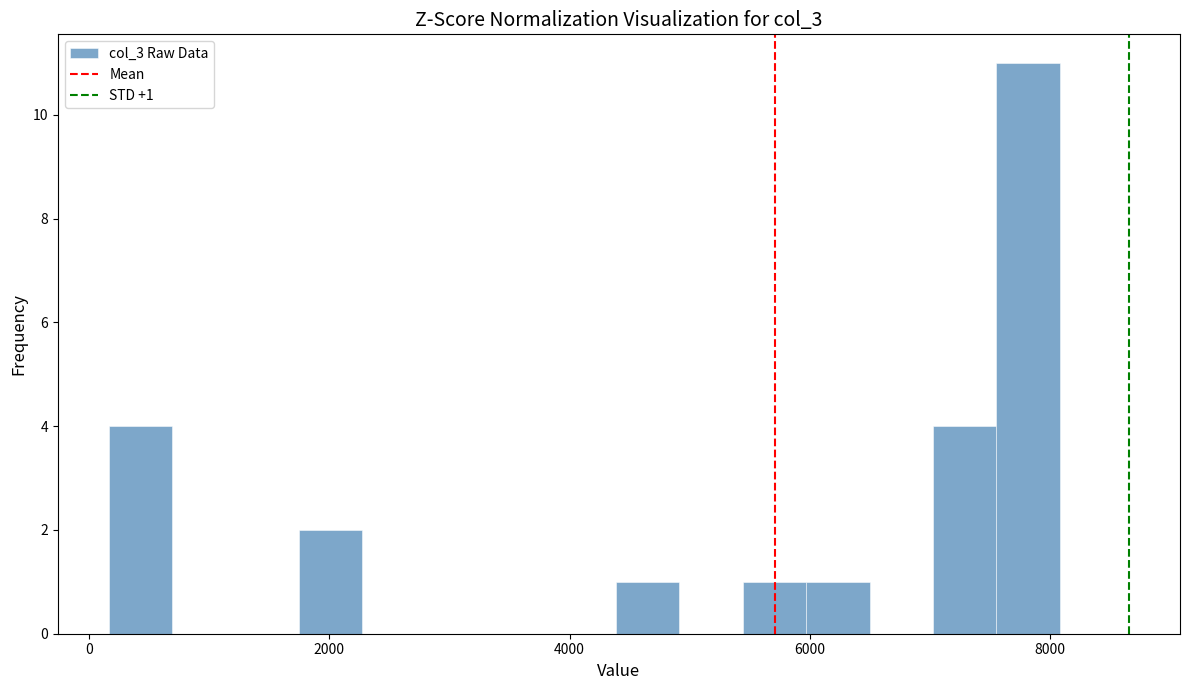

Read against the x-axis, roughly where is the centre of the tallest bar?

7800